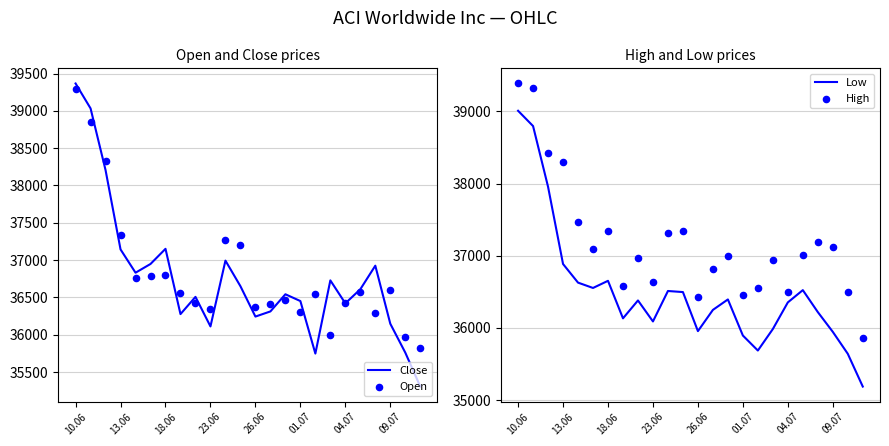

What are all the series names shown in the legend?

Close, Open, Low, High